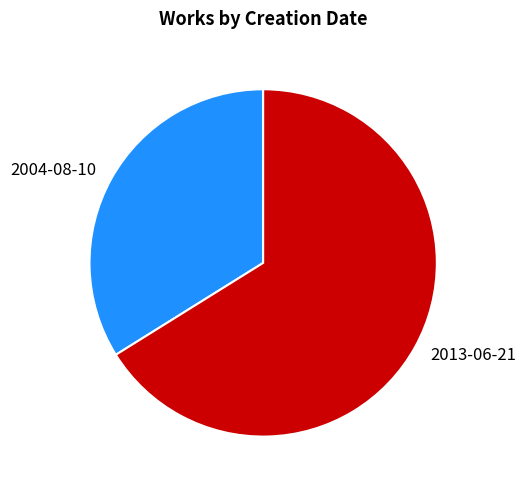

Is it true that 2004-08-10 is 34% of the pie?

True